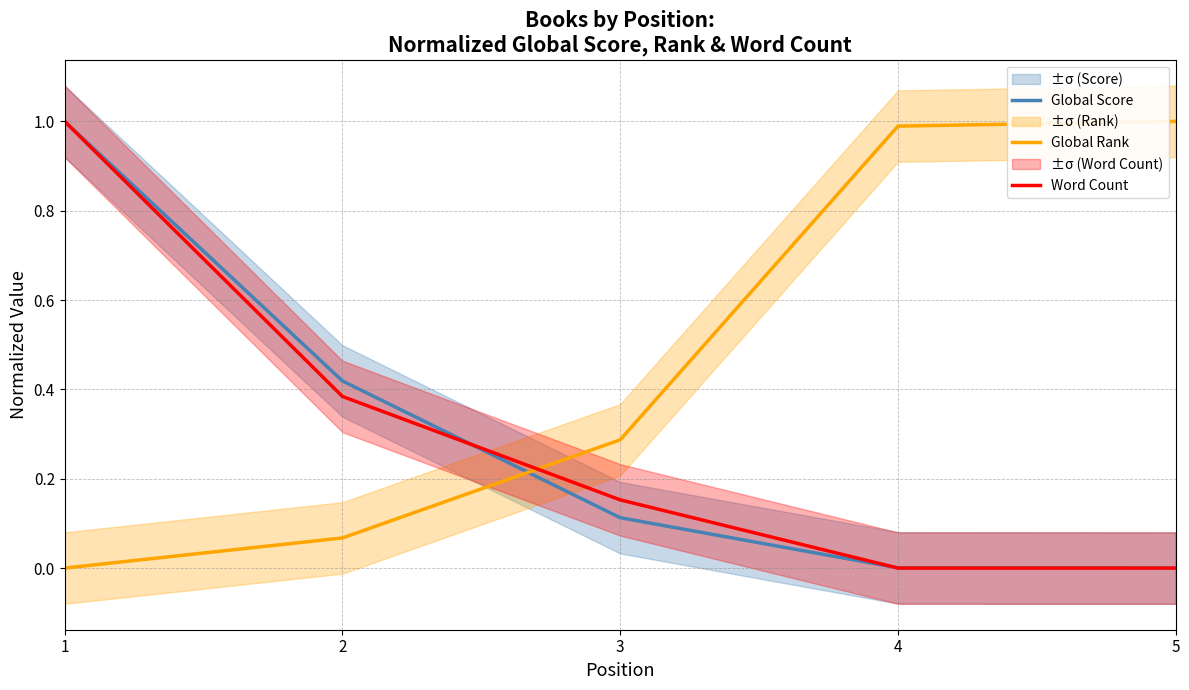

The Word Count series shows 0.2 at 3. True or false?

True